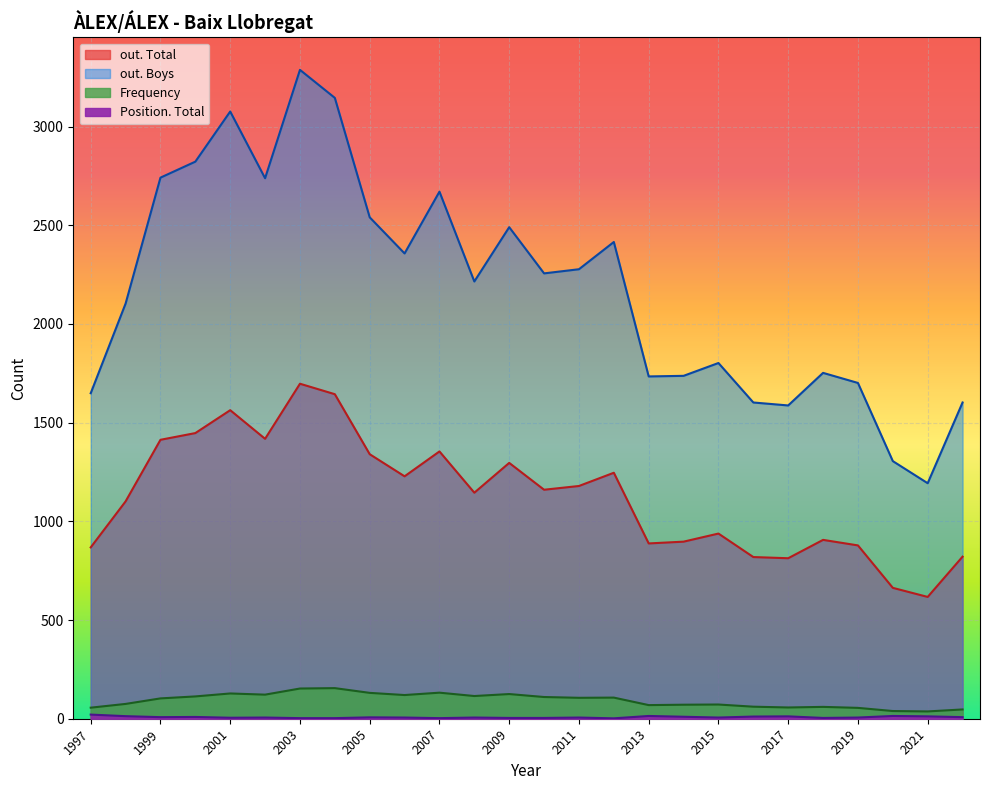

Which category has the lowest value across all series?

2012